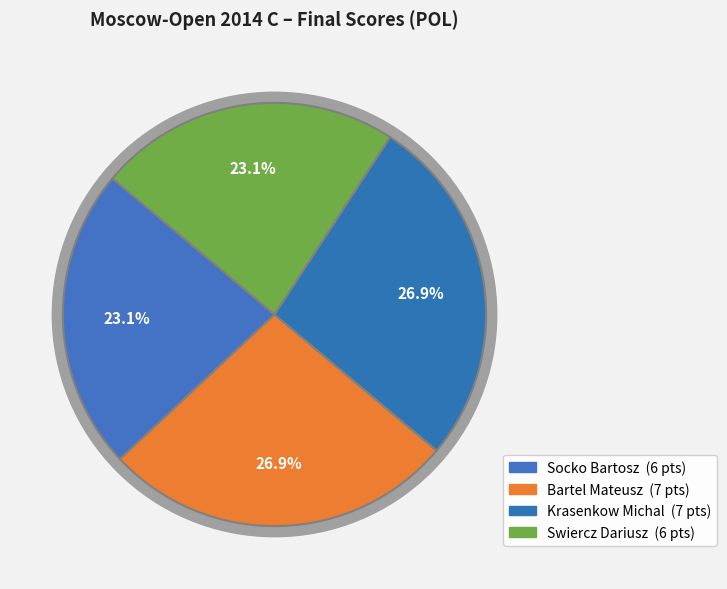

To the nearest percent, what is the difference between the largest and smallest slice percentages?

4%